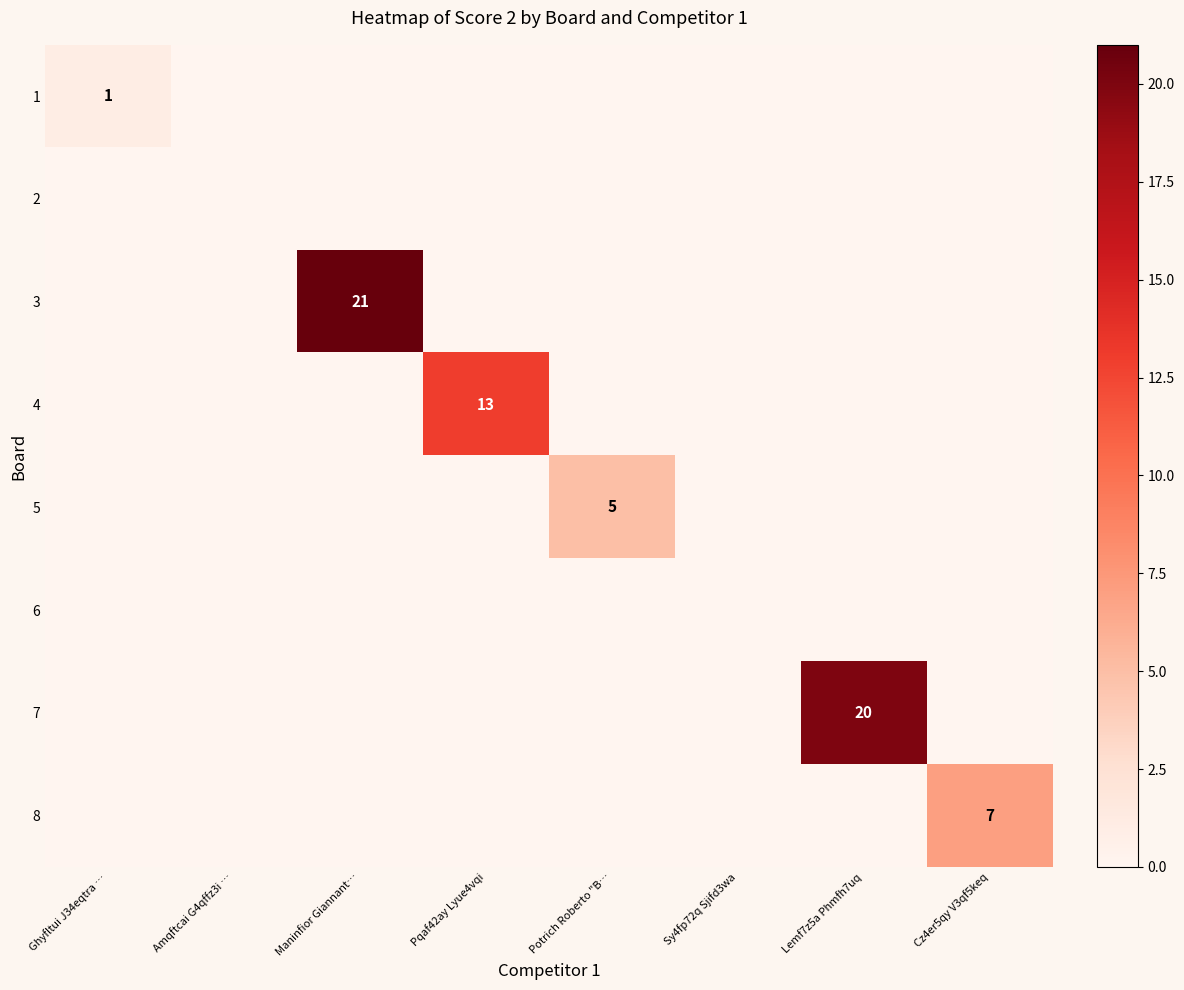

The value of 3 at Potrich Roberto "B… is -6. True or false?

False